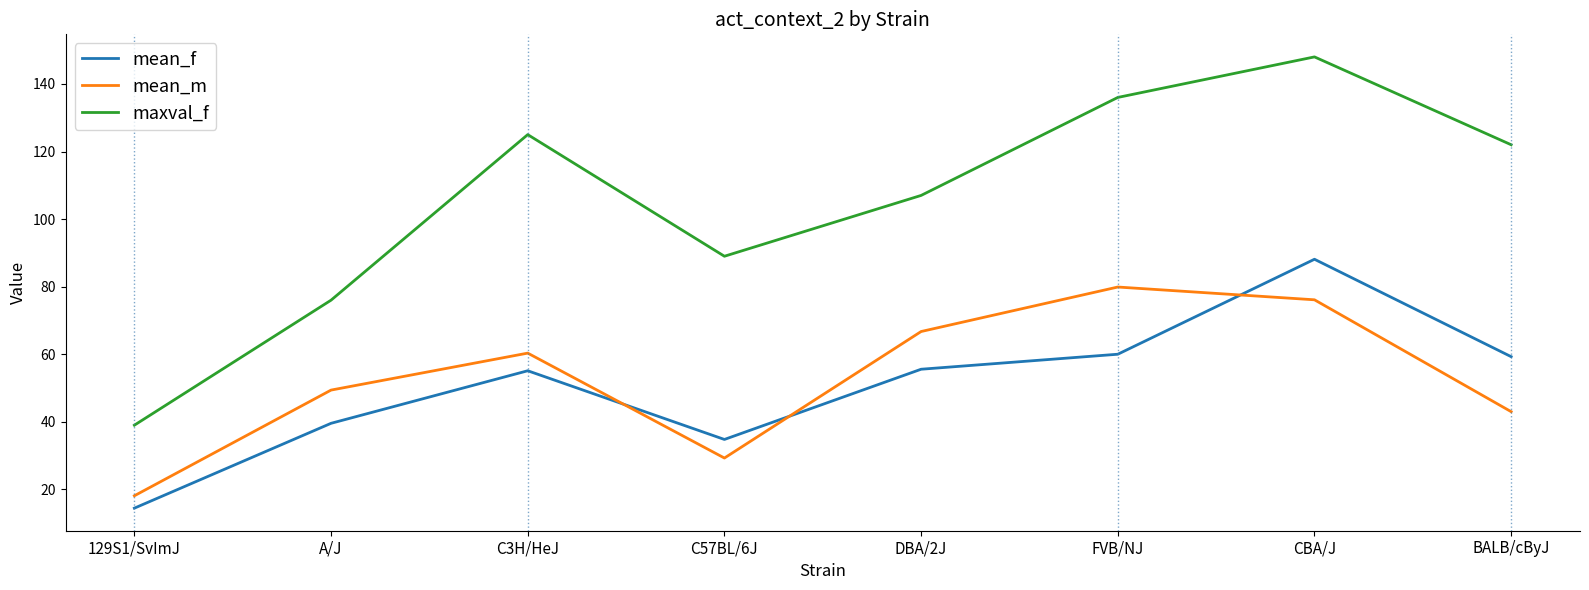

The value of maxval_f at 129S1/SvImJ is 39.0. True or false?

True